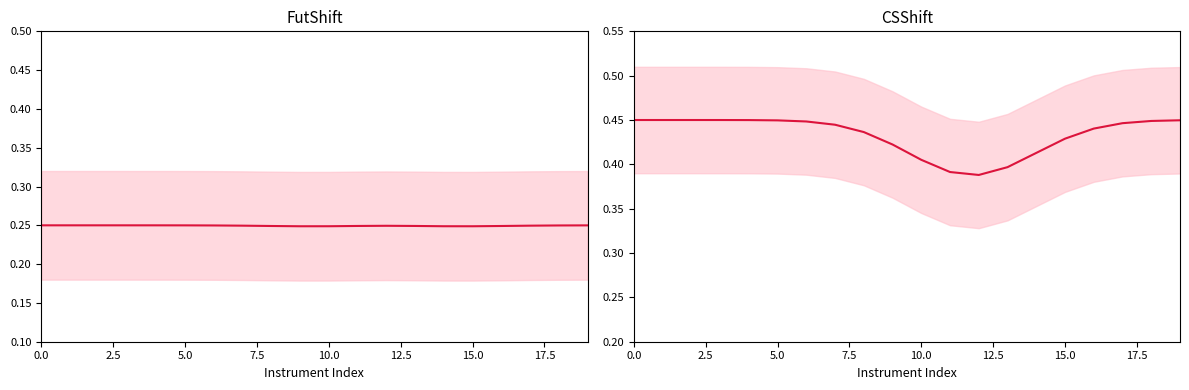

What is the difference between the highest and lowest values at 14?

0.2